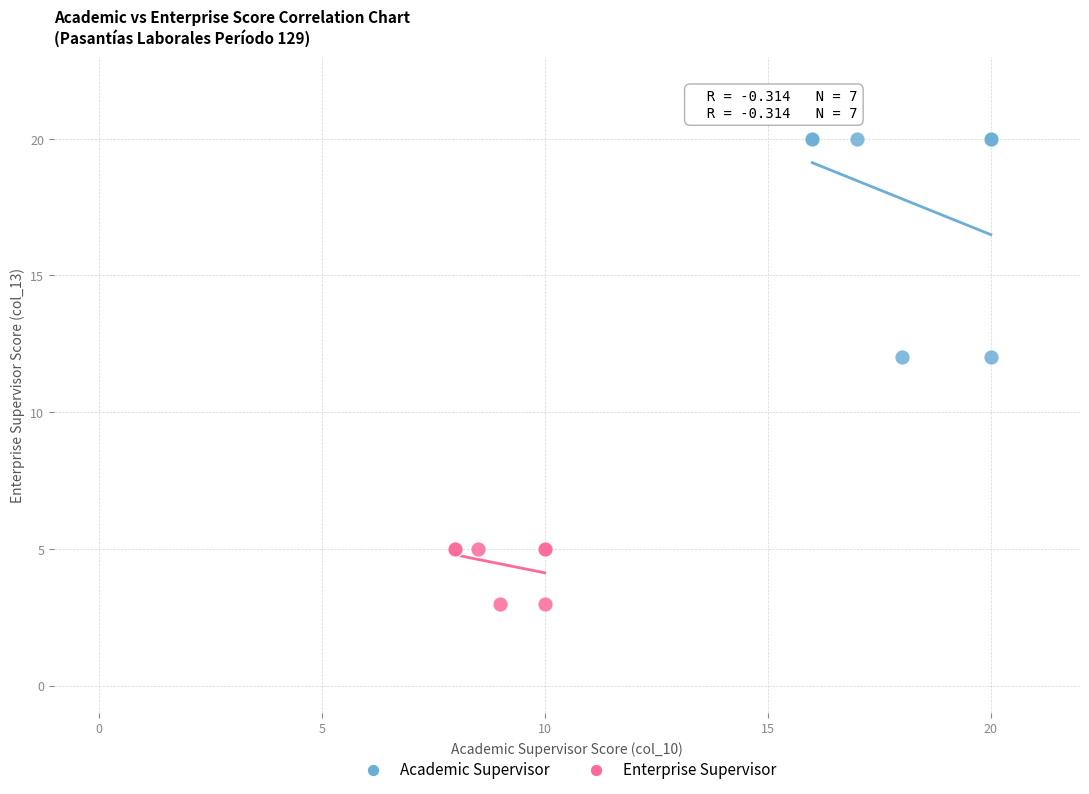

Which series contains the lowest Y value?

Enterprise Supervisor